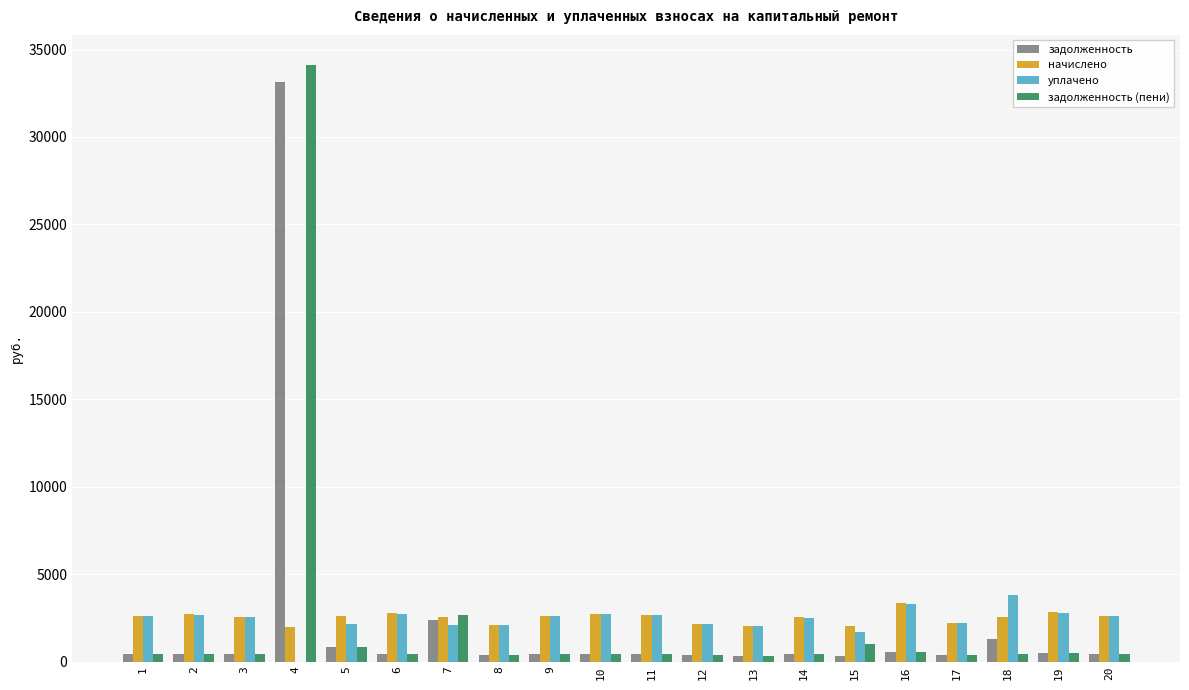

What is the average value of the уплачено series?

2396.5